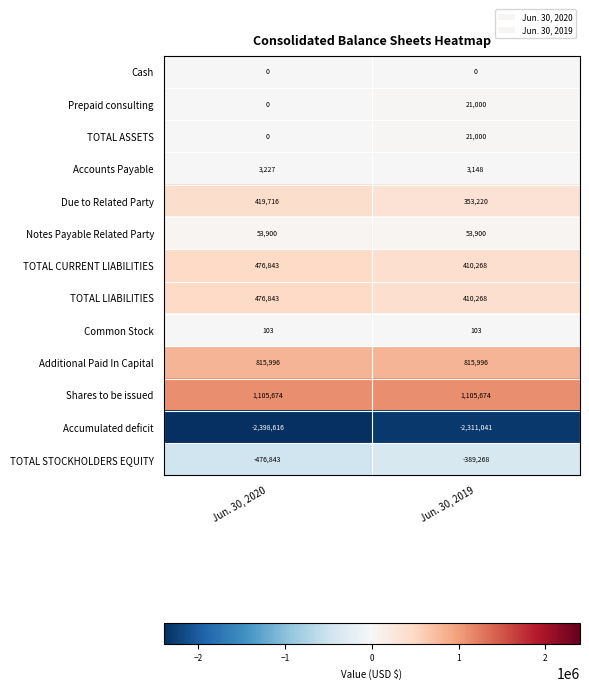

At which category is the sum across all series the highest?

Jun. 30, 2019